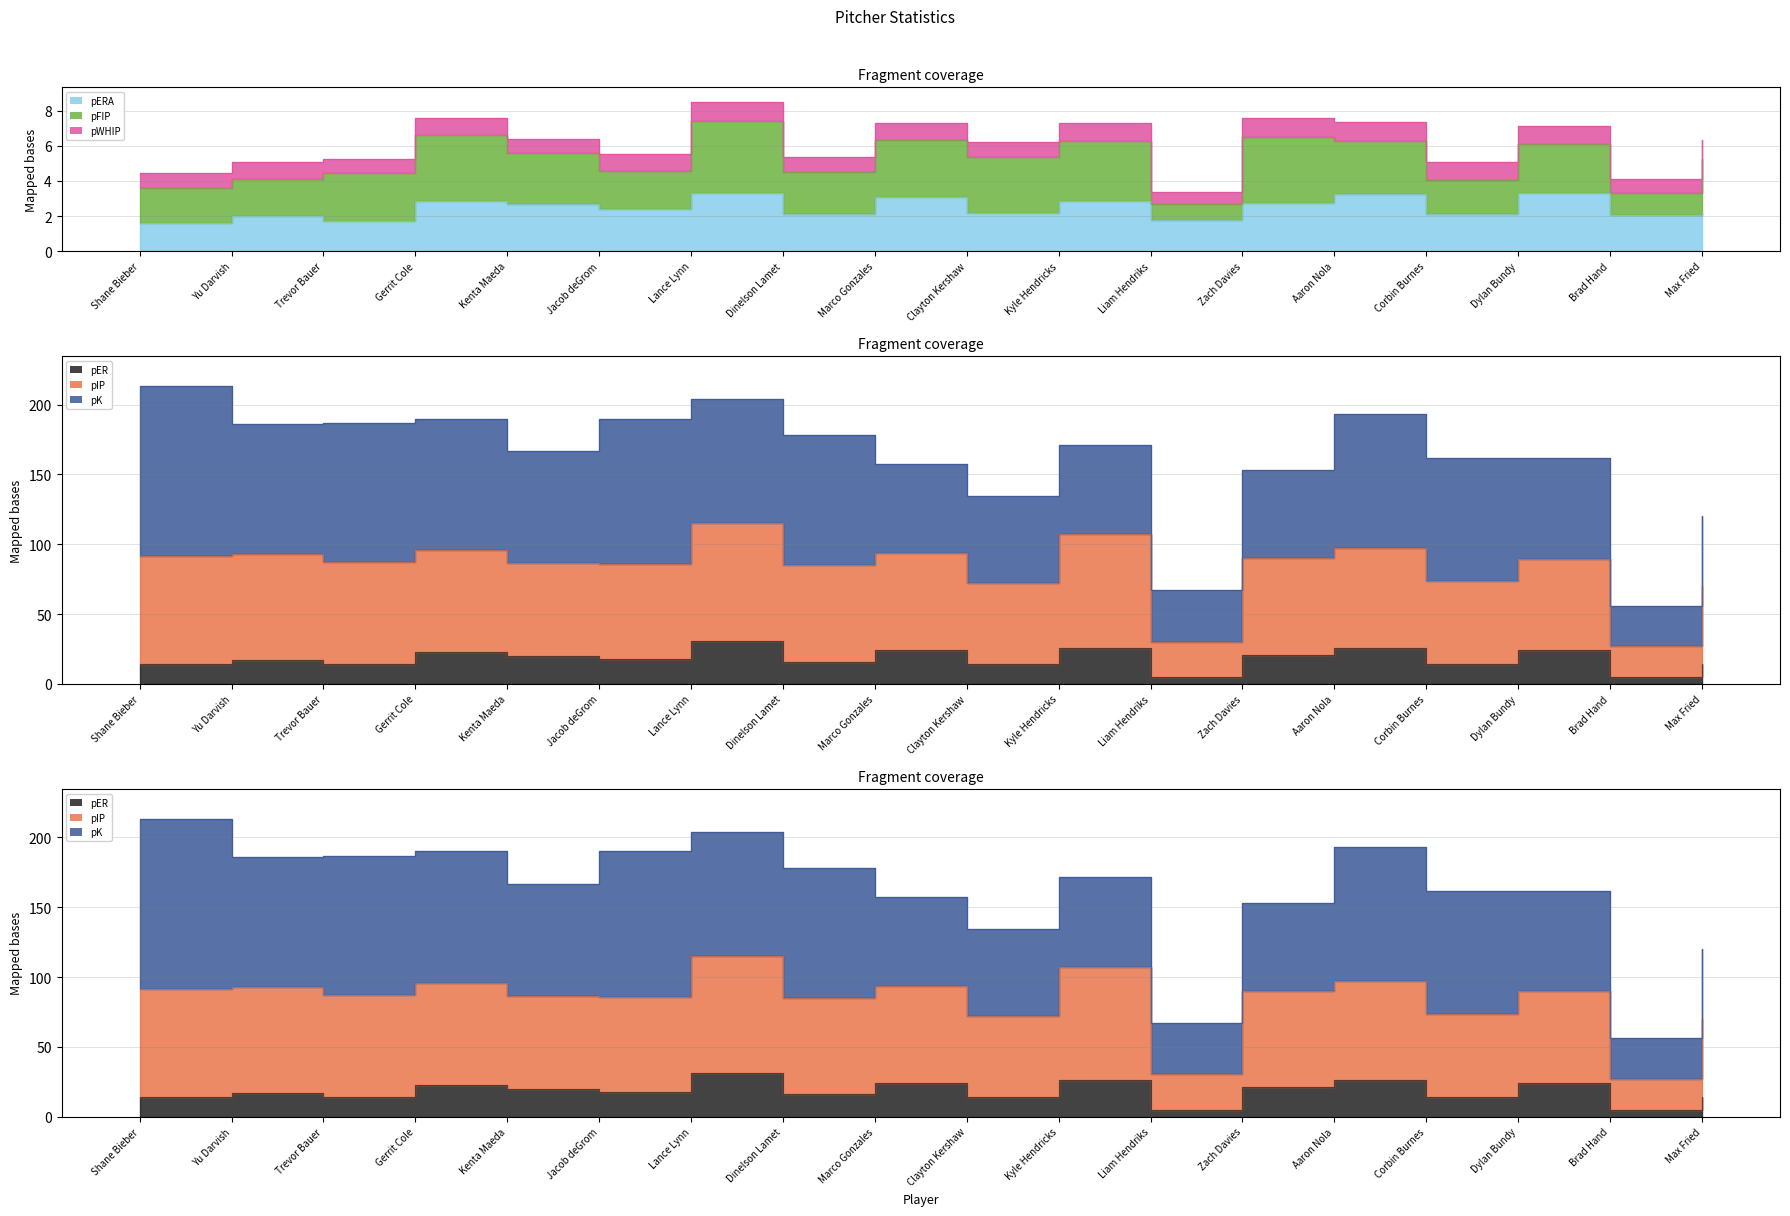

What is the difference between the highest and lowest values at Kenta Maeda?

84.0